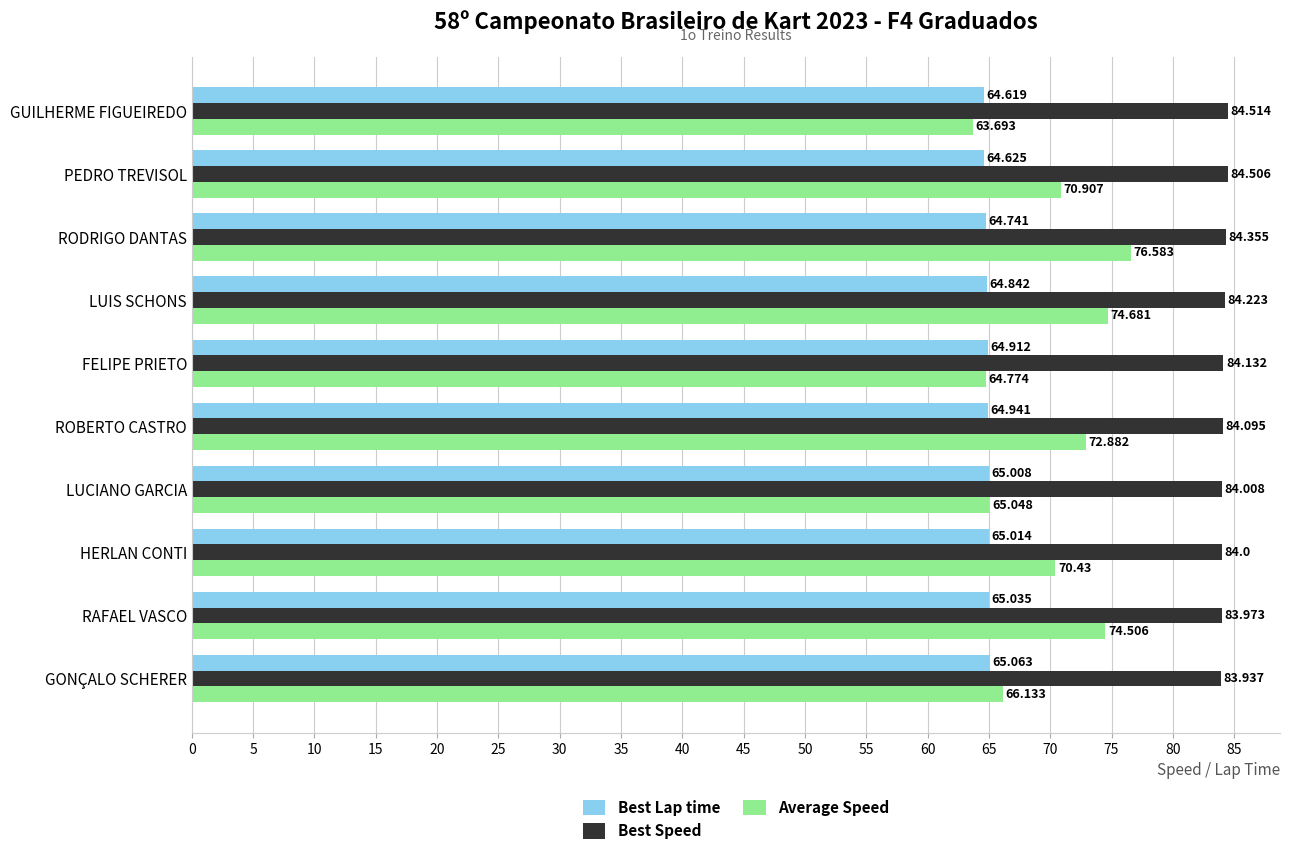

Rank the series by their maximum value, from highest to lowest.

Best Speed, Average Speed, Best Lap time